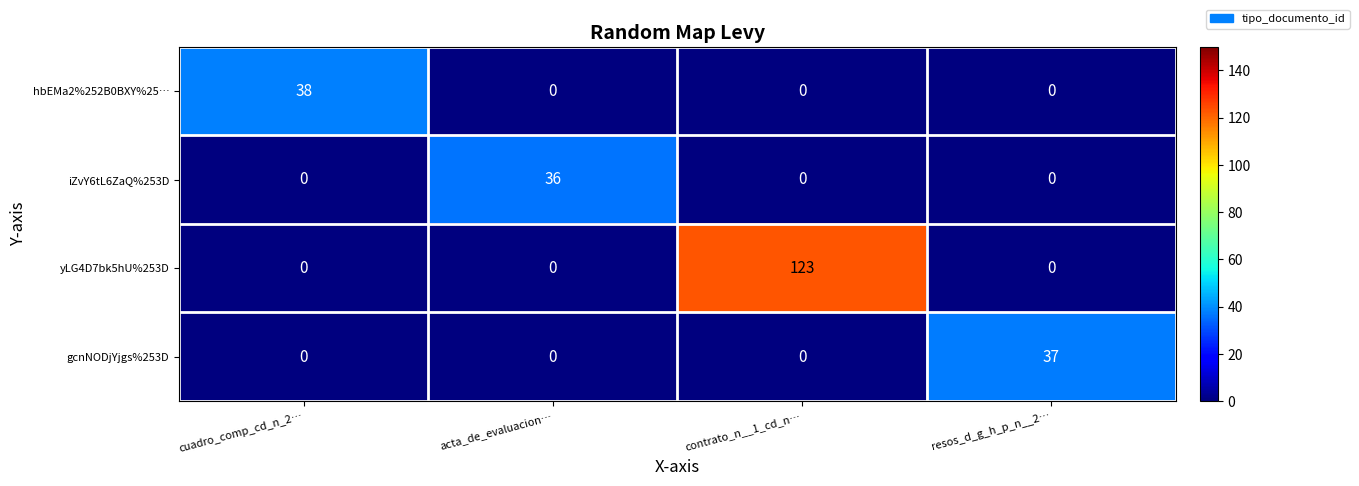

Count the number of categories in the chart.

4